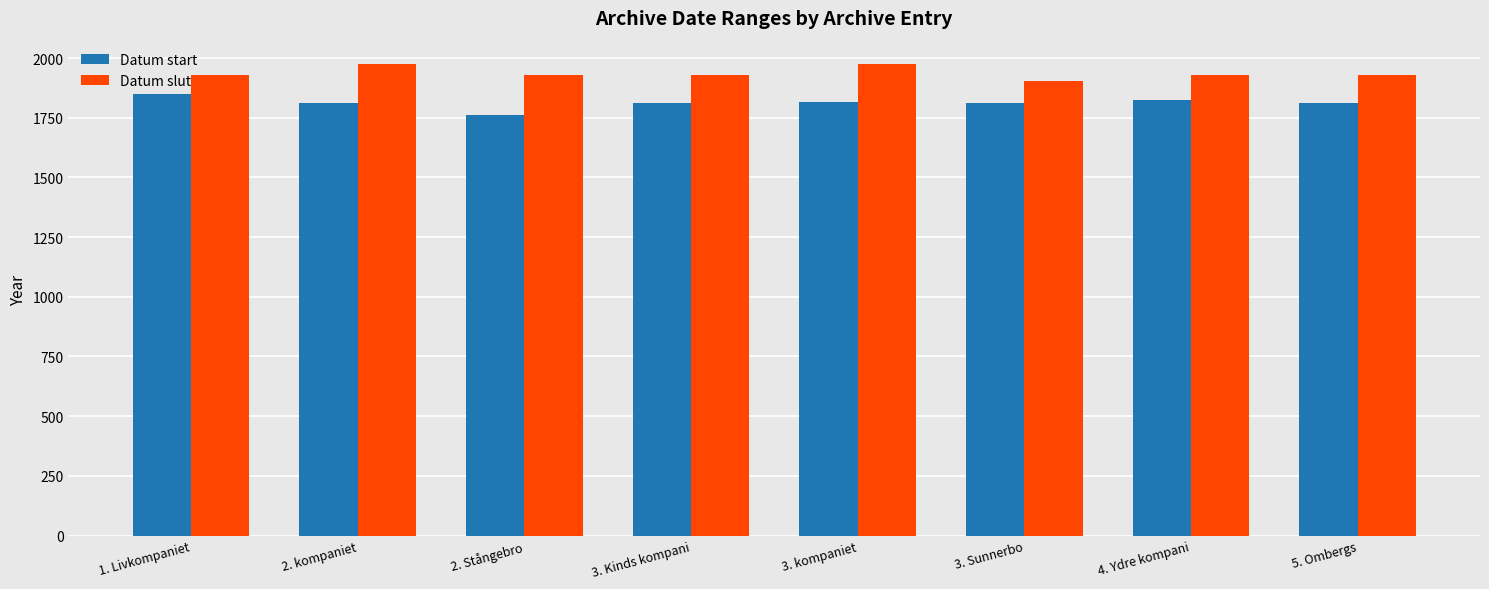

Are the bars horizontal?

No